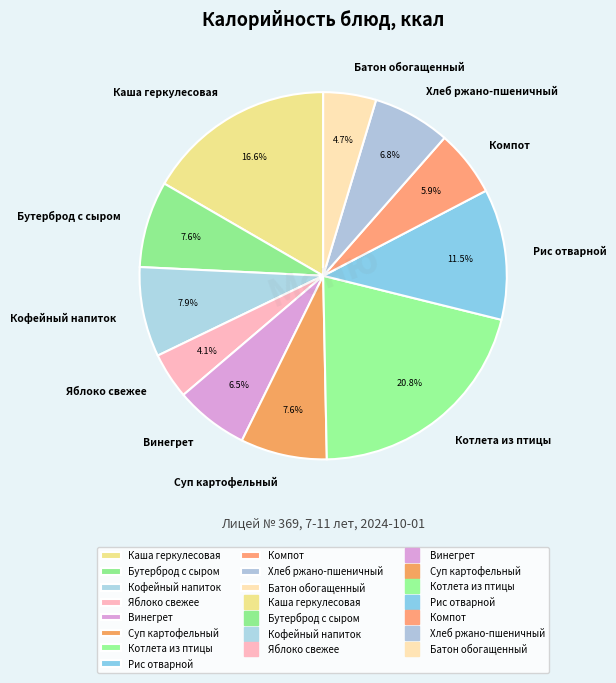

What percentage is the Хлеб ржано-пшеничный slice, to the nearest percent?

7%